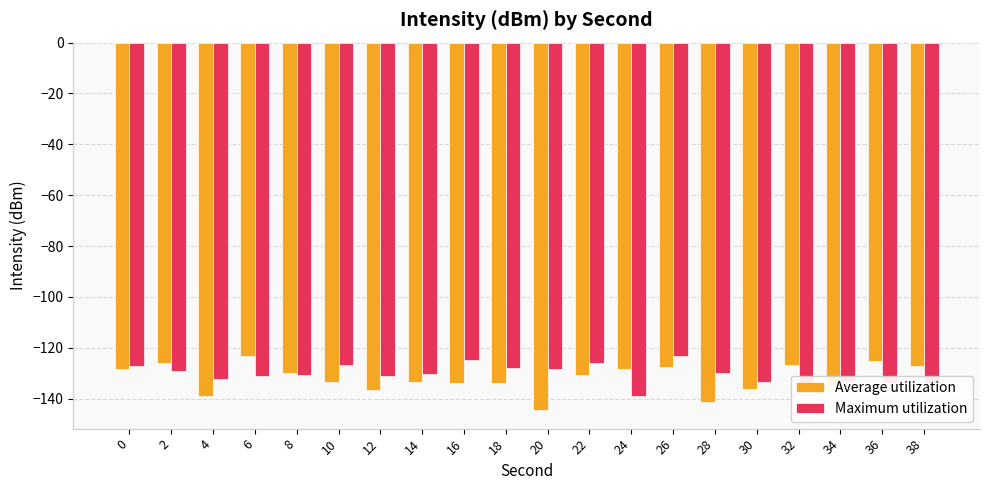

What is the difference between the highest and lowest values at 38?

6.5